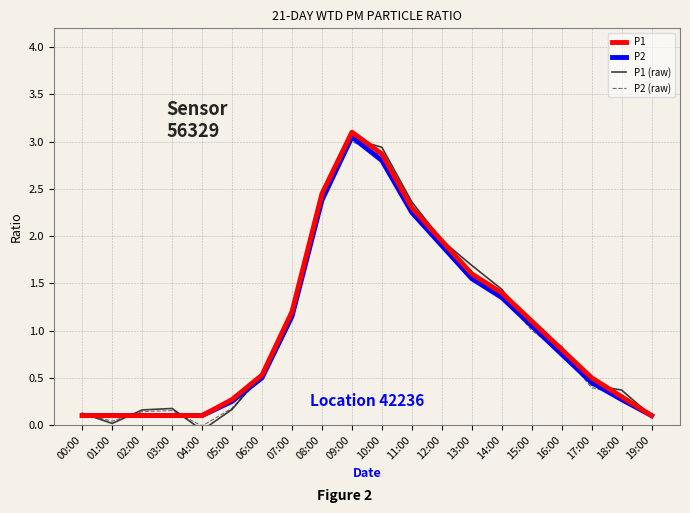

How many times do P2 (raw) and P1 (raw) cross each other?

5